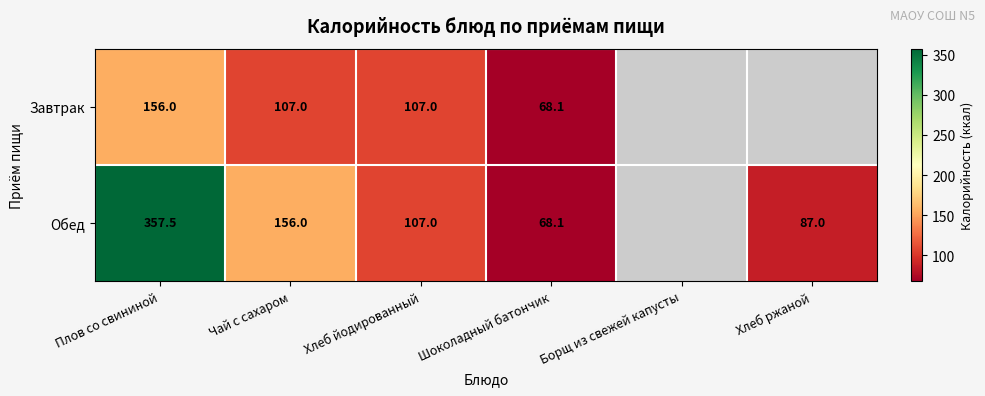

Is it true that Завтрак equals 156.0 at Плов со свининой?

True